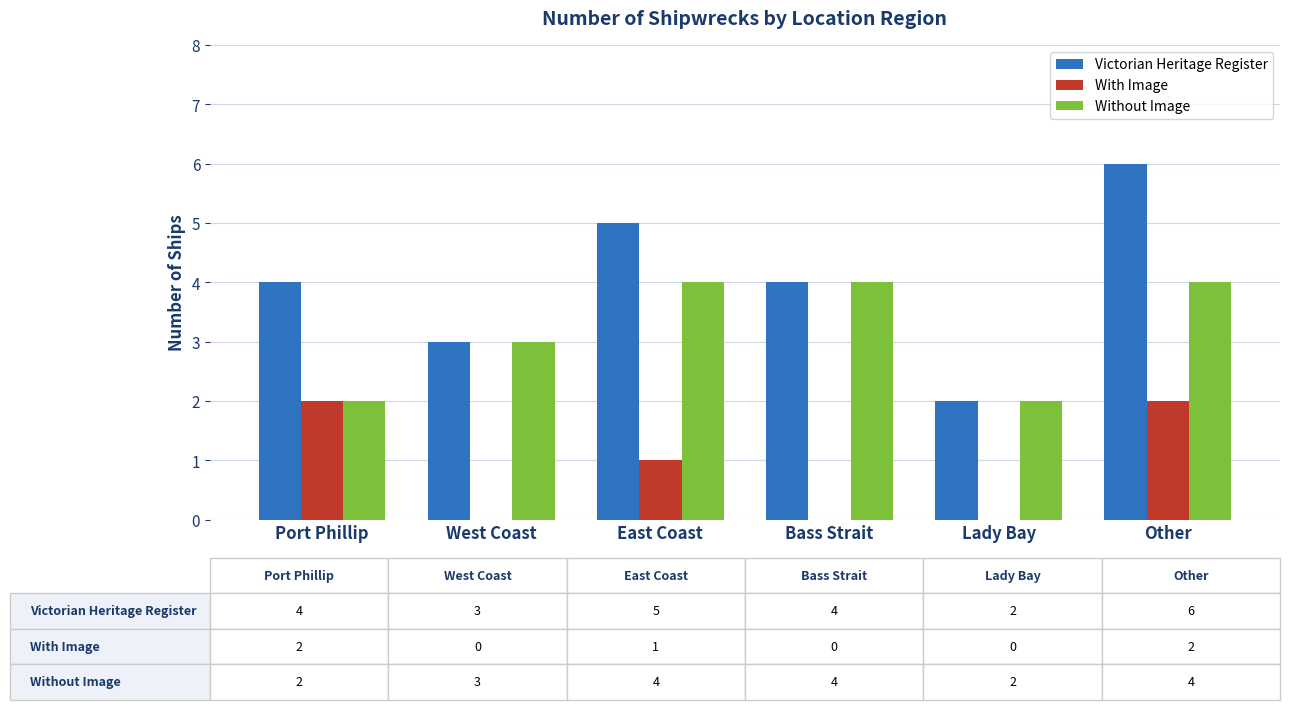

Which label corresponds to the largest value in the chart?

Other